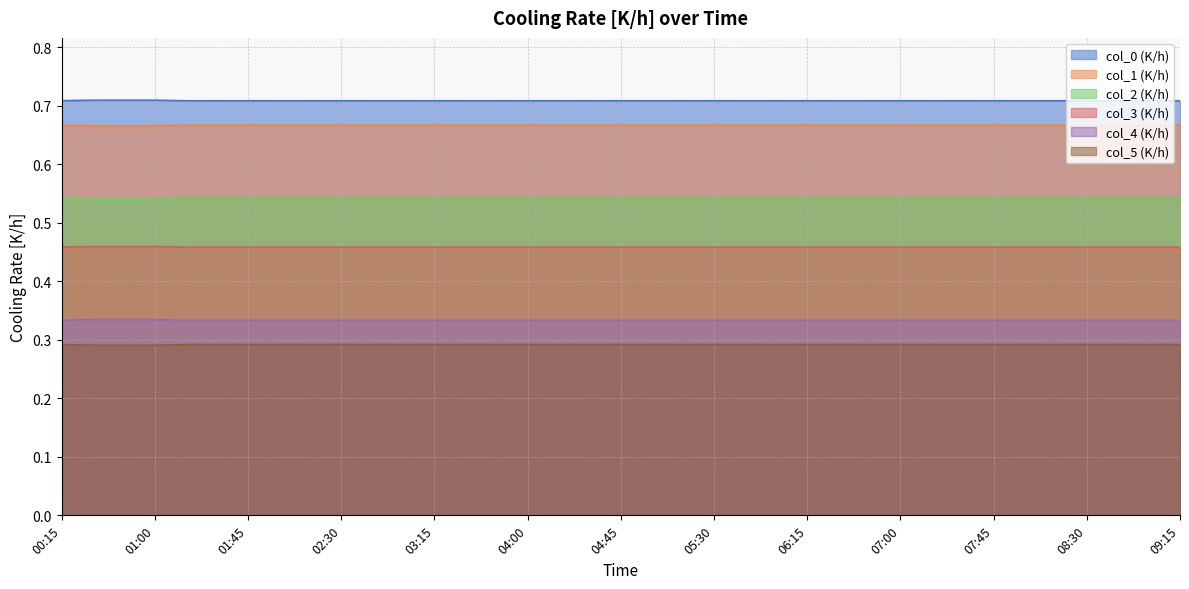

True or false: col_0 (K/h) and col_4 (K/h) cross at least once.

False